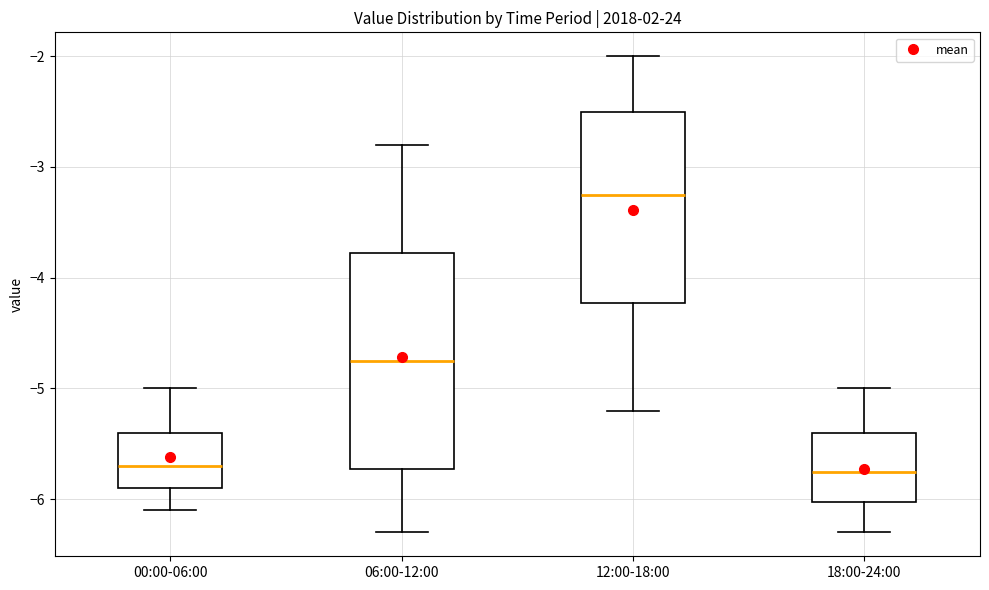

Reading left to right, transcribe this box plot: for each box, give where its median line is, the range the box spans, and where its two whiskers end, as read against the y-axis. The values are not printed on the chart, so give them approximately, as read against the axis.

00:00-06:00: median -5.7, box -5.9 to -5.4, whiskers -6.1 to -5.0
06:00-12:00: median -4.7, box -5.7 to -3.8, whiskers -6.3 to -2.8
12:00-18:00: median -3.2, box -4.2 to -2.5, whiskers -5.2 to -2.0
18:00-24:00: median -5.7, box -6.0 to -5.4, whiskers -6.3 to -5.0